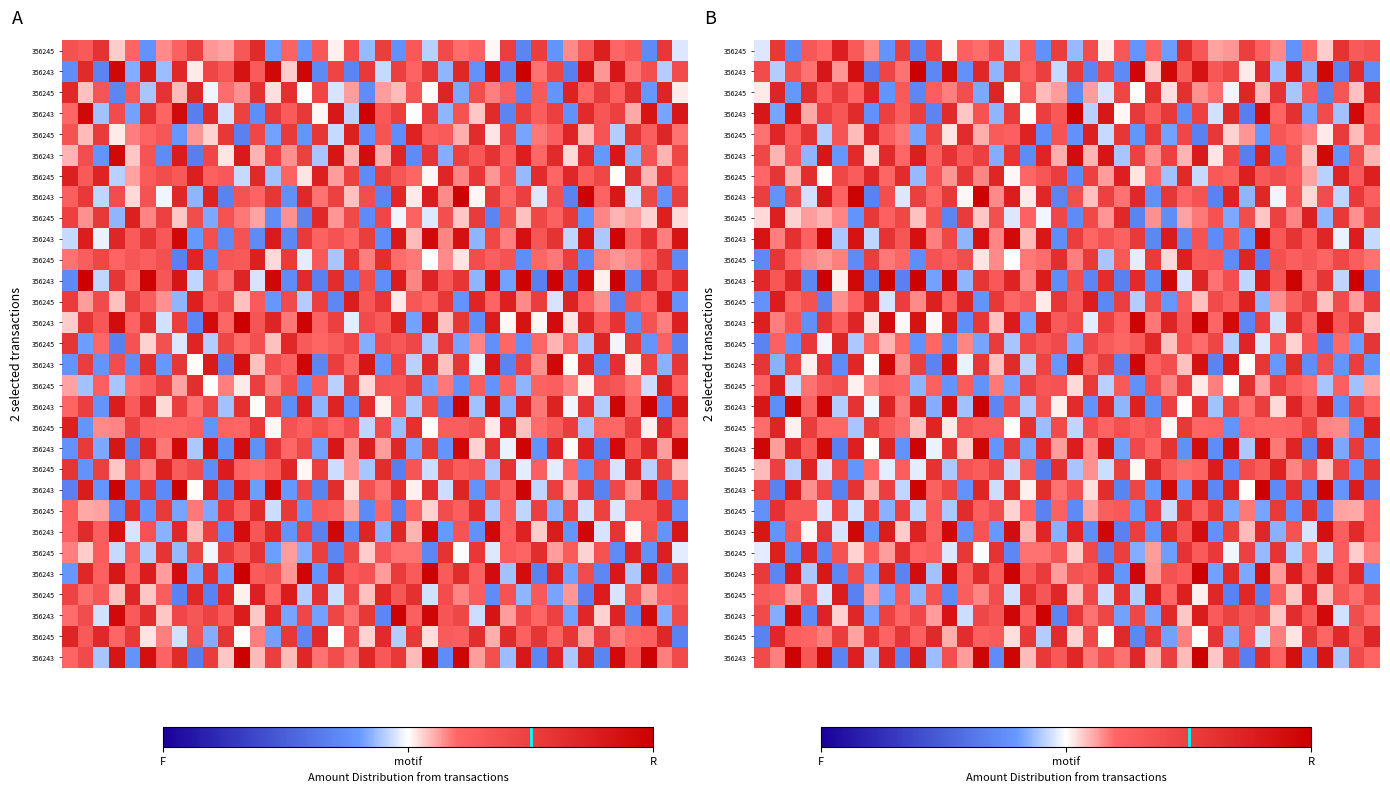

At how many categories does at least one series exceed 0?

40